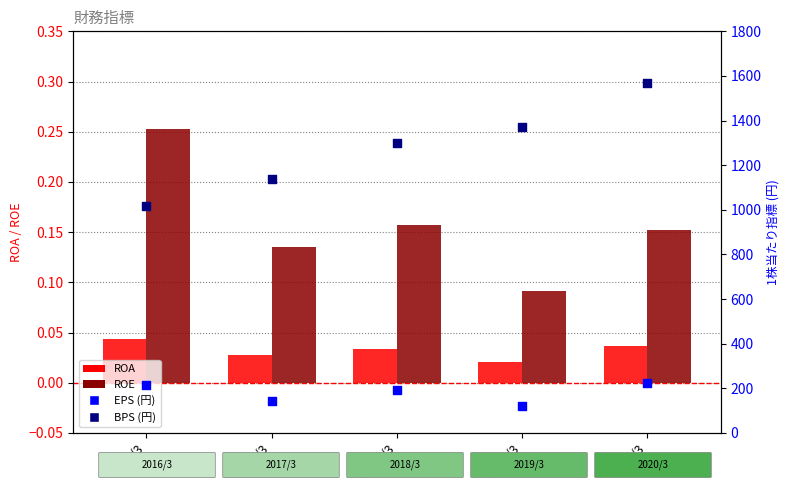

Which series contains the highest Y value?

BPS (円)